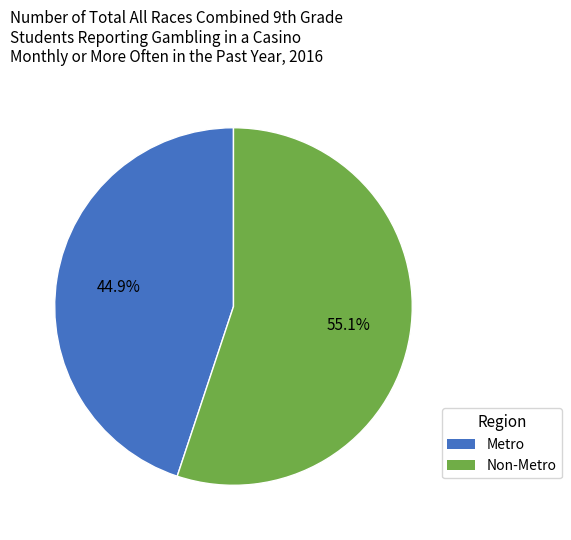

Which category has the biggest portion of the pie?

Non-Metro